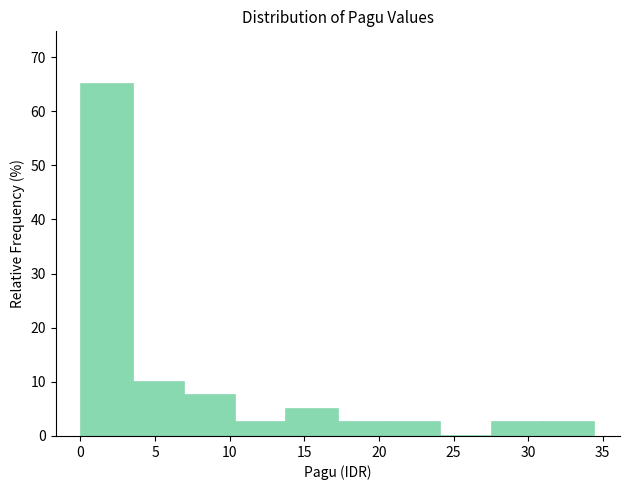

Over which range of the x-axis is the bar tallest?

0.0 to 3.5